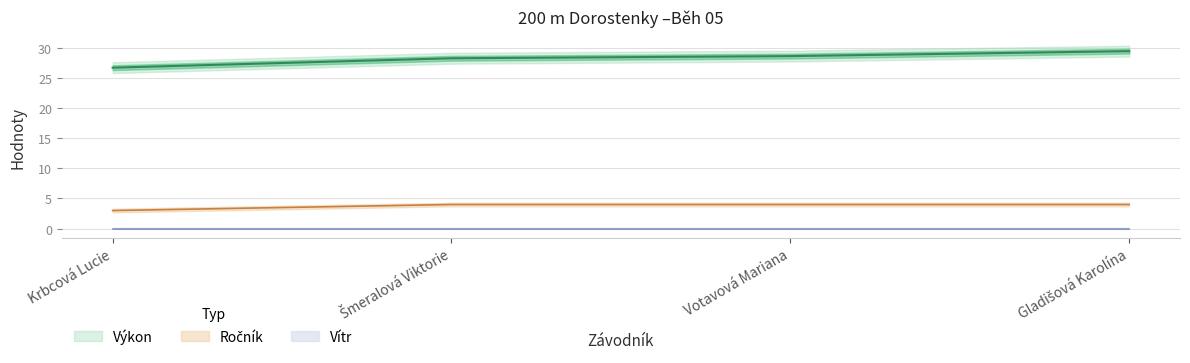

True or false: Ročník and Výkon intersect in this chart.

False